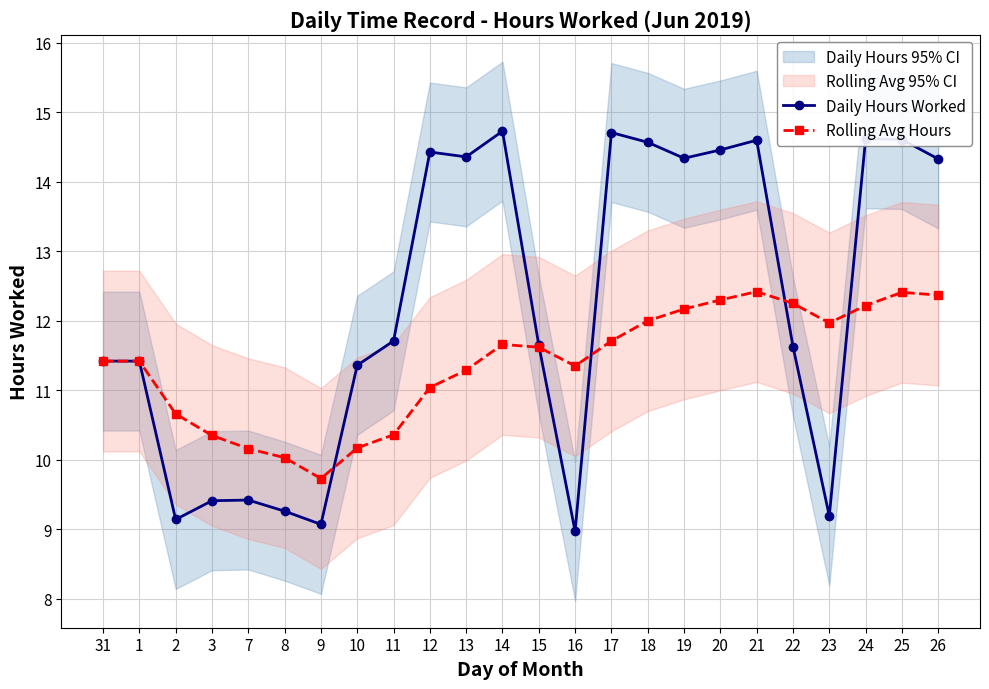

Which series ends up on top after the final intersection of Rolling Avg Hours and Daily Hours Worked?

Daily Hours Worked